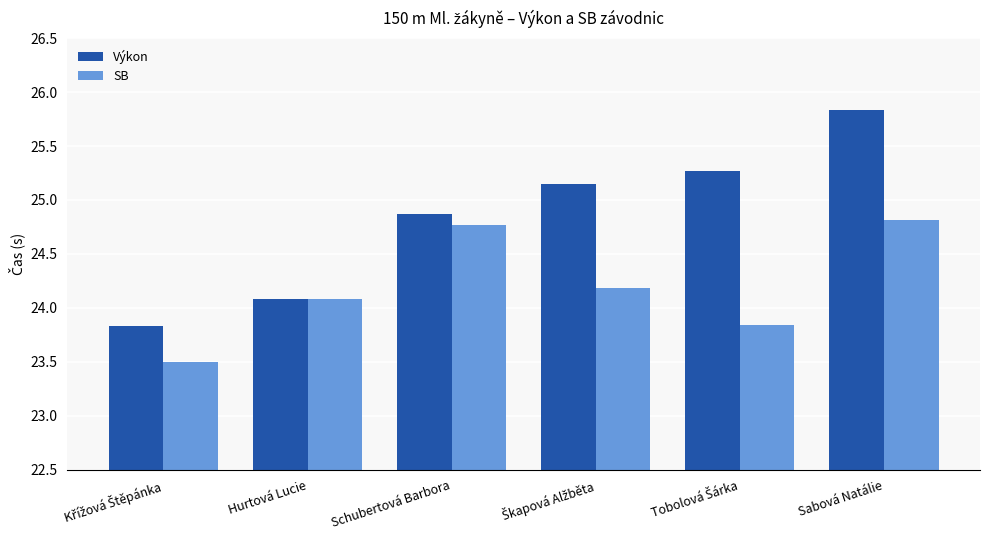

List the series in order of their peak value, highest first.

Výkon, SB